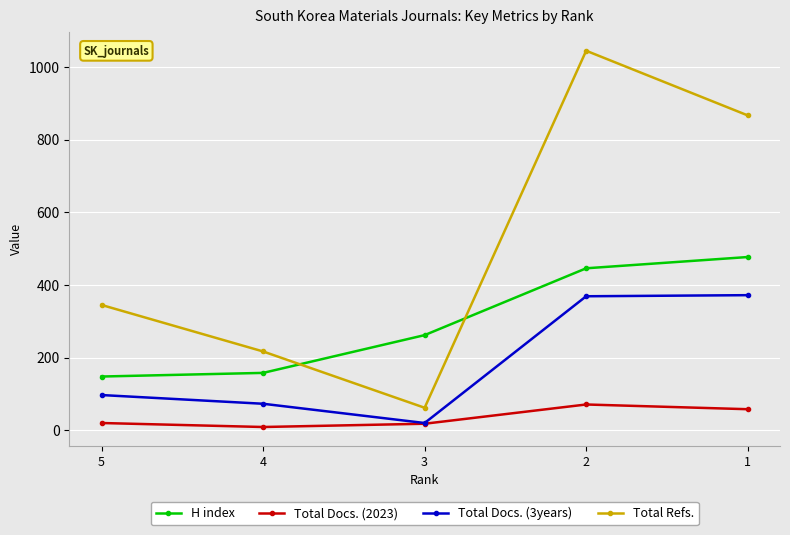

Which series has the widest spread of values?

Total Refs.